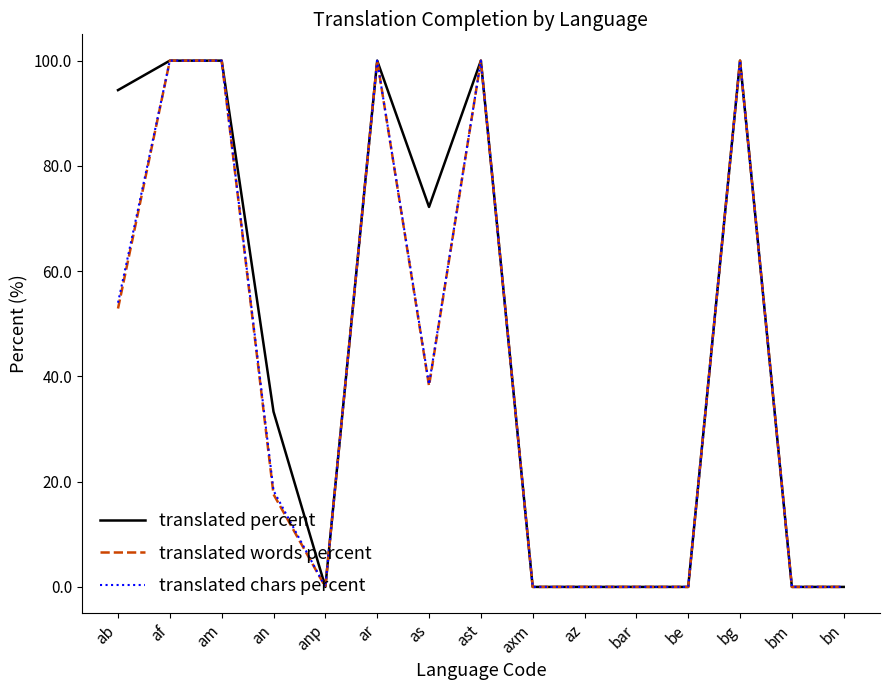

The value of translated chars percent at bar is 45.4. True or false?

False